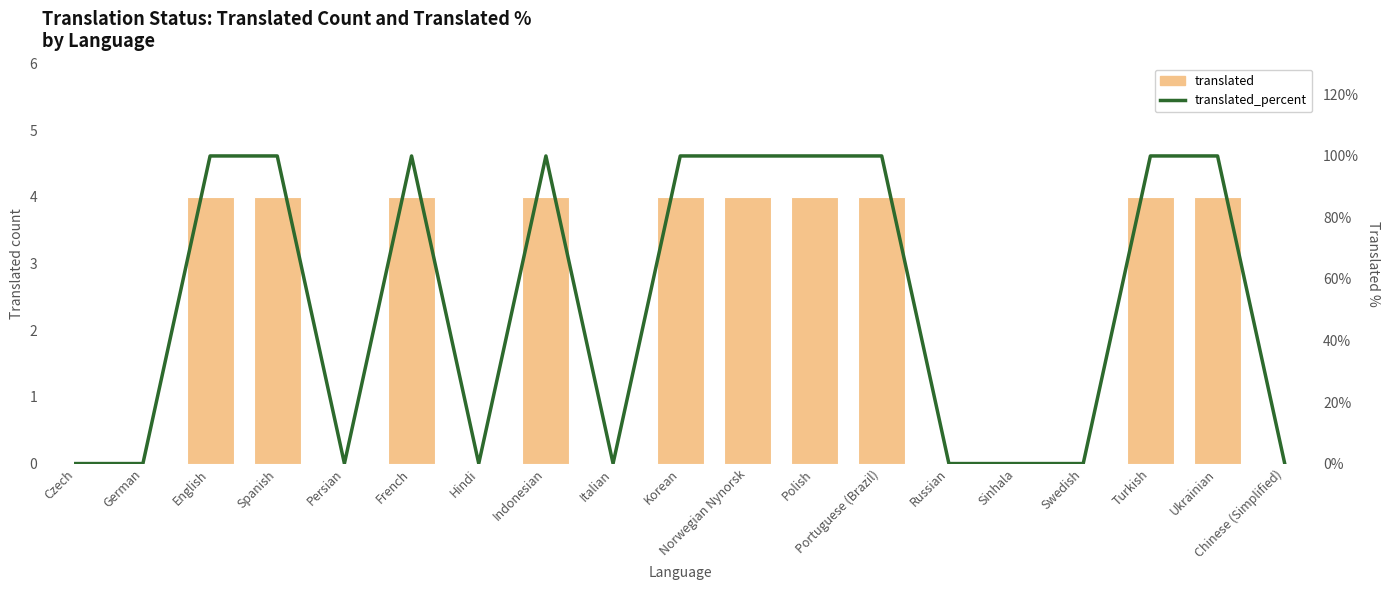

How many positive values does the translated_percent series have?

10